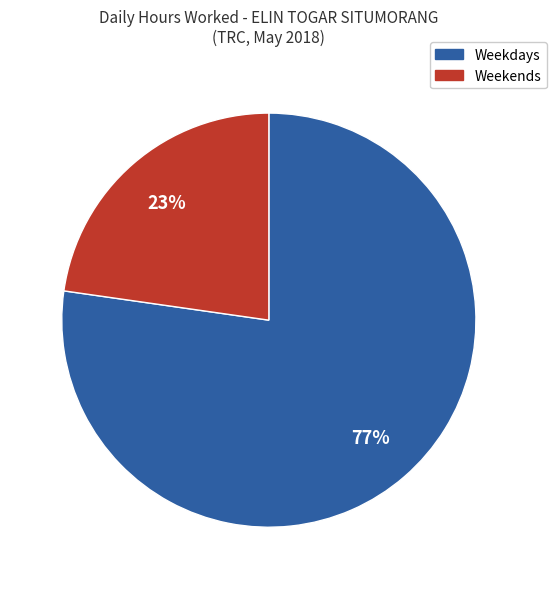

Is there a majority slice in this chart?

Yes